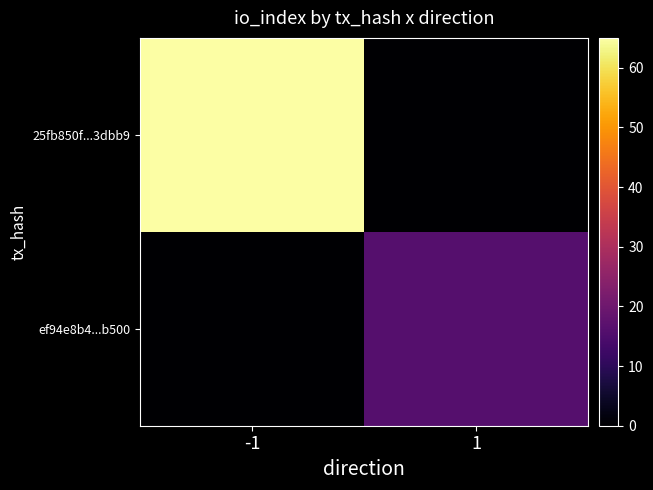

What is the total value across all series at 1?

16